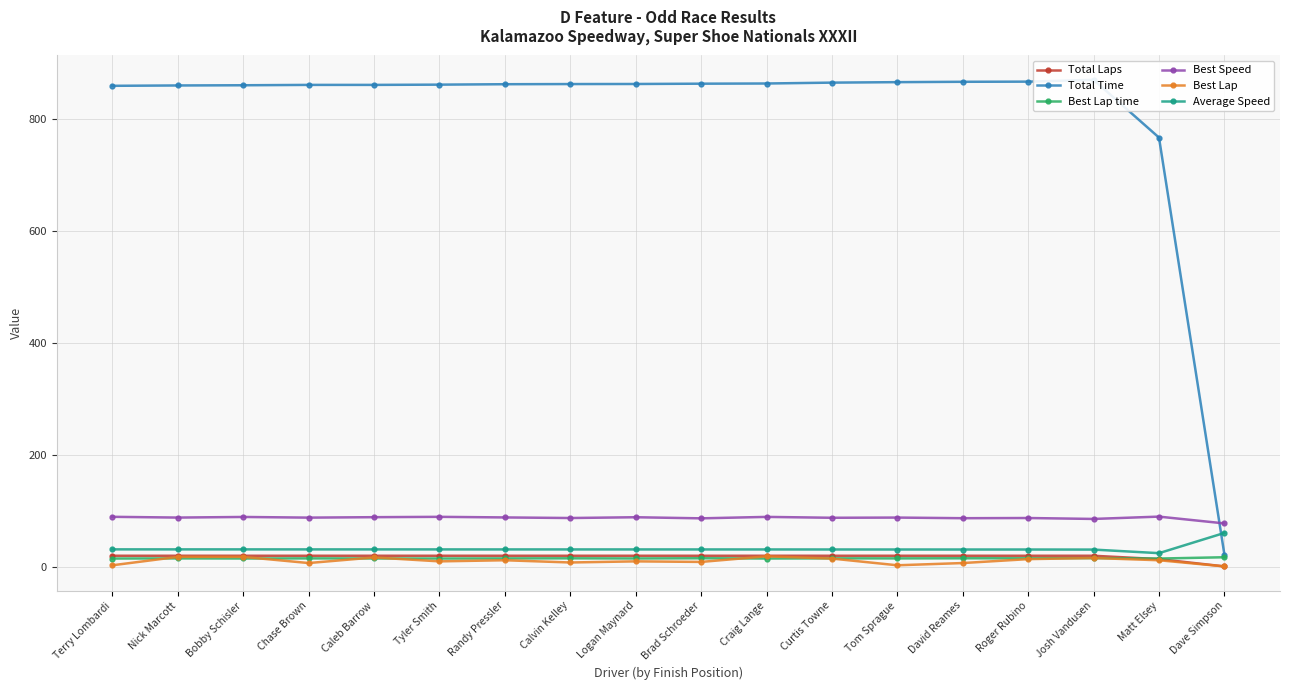

Where is the first local minimum for Best Lap?

Chase Brown